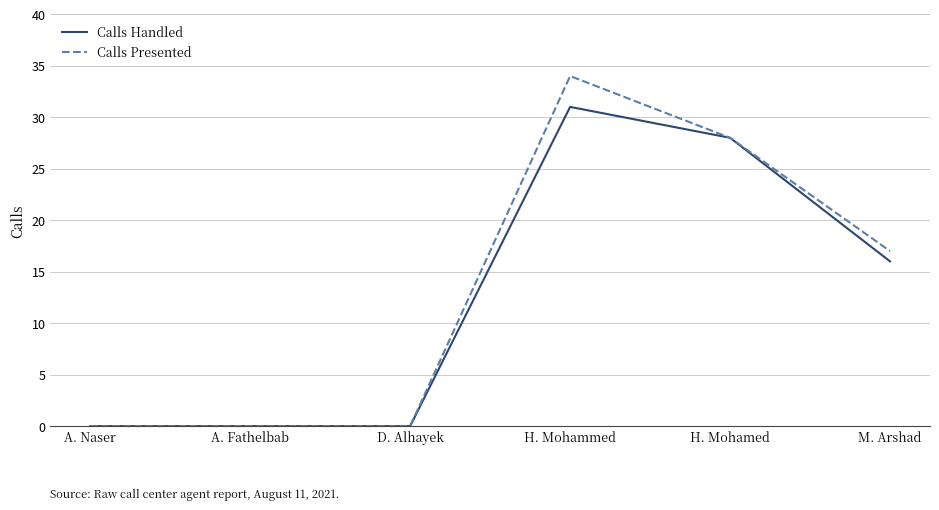

What position from the right is A. Fathelbab?

5